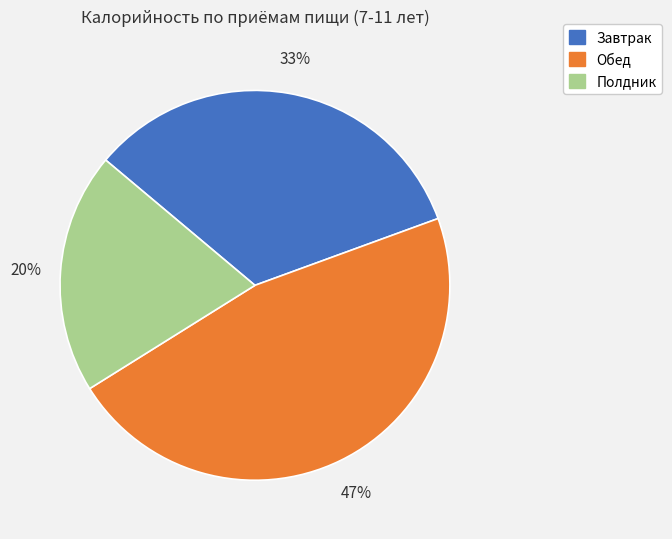

Which slice is the largest?

Обед